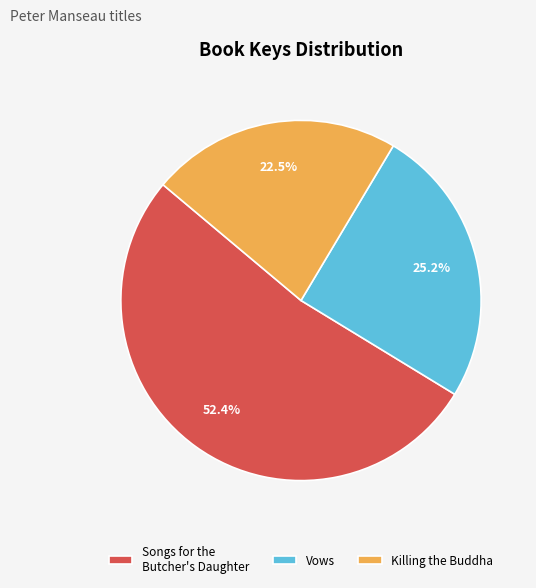

Does Vows represent more than half of the total?

No